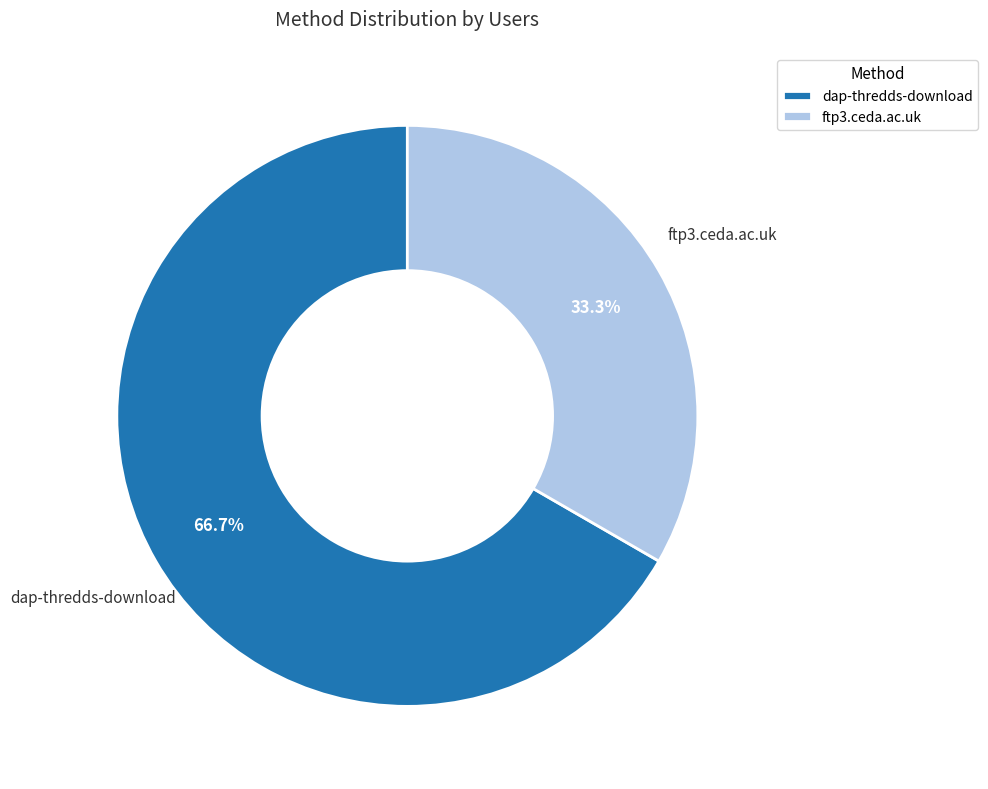

What is the majority slice?

dap-thredds-download